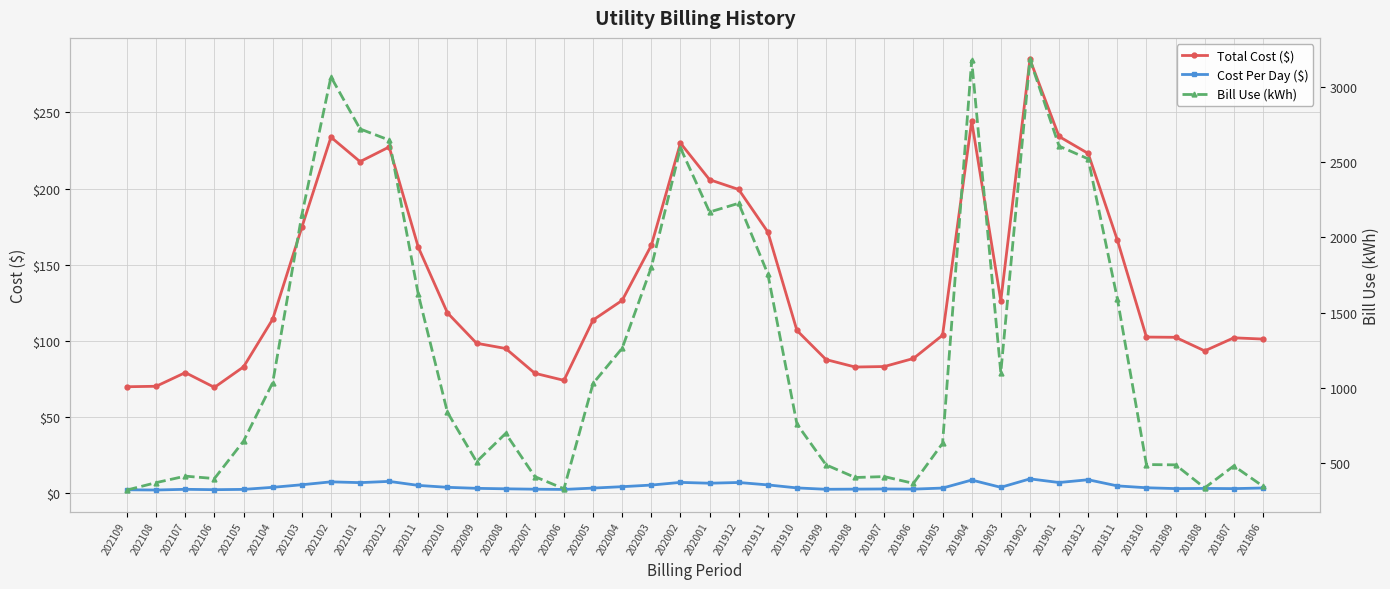

True or false: Total Cost ($) and Cost Per Day ($) intersect in this chart.

False